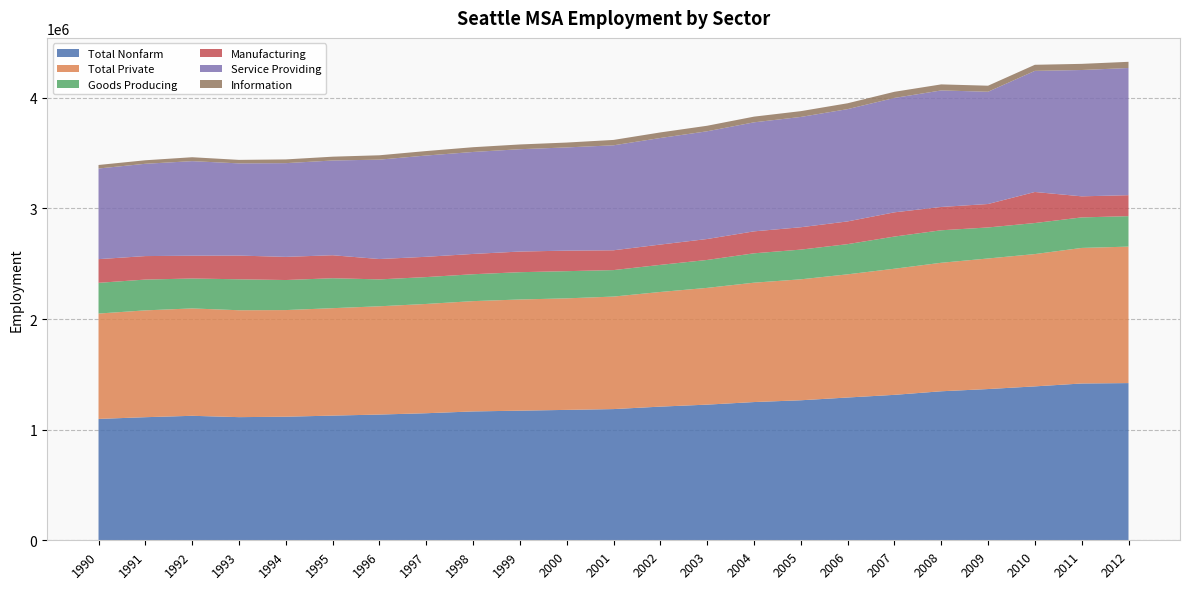

Reading left to right, extract all data points from this chart.

Total Nonfarm: 1990=1097400	1991=1112900	1992=1125500	1993=1113400	1994=1117300	1995=1127300	1996=1136800	1997=1148800	1998=1165000	1999=1172000	2000=1179000	2001=1186200	2002=1208500	2003=1226500	2004=1249800	2005=1265900	2006=1290900	2007=1315000	2008=1347300	2009=1367400	2010=1391500	2011=1417700	2012=1421300
Total Private: 1990=952600	1991=965900	1992=970800	1993=966500	1994=964100	1995=971300	1996=978900	1997=988000	1998=997300	1999=1005100	2000=1008400	2001=1017300	2002=1036600	2003=1055600	2004=1079300	2005=1093600	2006=1113700	2007=1140200	2008=1161800	2009=1180500	2010=1196200	2011=1225600	2012=1233800
Goods Producing: 1990=277800	1991=278400	1992=270600	1993=279800	1994=271700	1995=270800	1996=243100	1997=242900	1998=243100	1999=246800	2000=245800	2001=239400	2002=245000	2003=252500	2004=265500	2005=268600	2006=272900	2007=290900	2008=293800	2009=280500	2010=280700	2011=275900	2012=275500
Manufacturing: 1990=214100	1991=212400	1992=206100	1993=214400	1994=209400	1995=207800	1996=184100	1997=183500	1998=183600	1999=186700	2000=185600	2001=179100	2002=183600	2003=189300	2004=198500	2005=202200	2006=205500	2007=219100	2008=210800	2009=212000	2010=280700	2011=190600	2012=189600
Service Providing: 1990=819600	1991=834500	1992=854900	1993=833600	1994=847300	1995=856500	1996=898700	1997=915500	1998=921900	1999=925200	2000=933200	2001=949100	2002=963500	2003=974000	2004=985700	2005=997300	2006=1015200	2007=1034300	2008=1053500	2009=1015000	2010=1095000	2011=1142100	2012=1149800
Information: 1990=31800	1991=31800	1992=35400	1993=31700	1994=33800	1995=34600	1996=39400	1997=40500	1998=43000	1999=43000	2000=44000	2001=48700	2002=50400	2003=50000	2004=51500	2005=52300	2006=53000	2007=55500	2008=54700	2009=54600	2010=55000	2011=55600	2012=56000